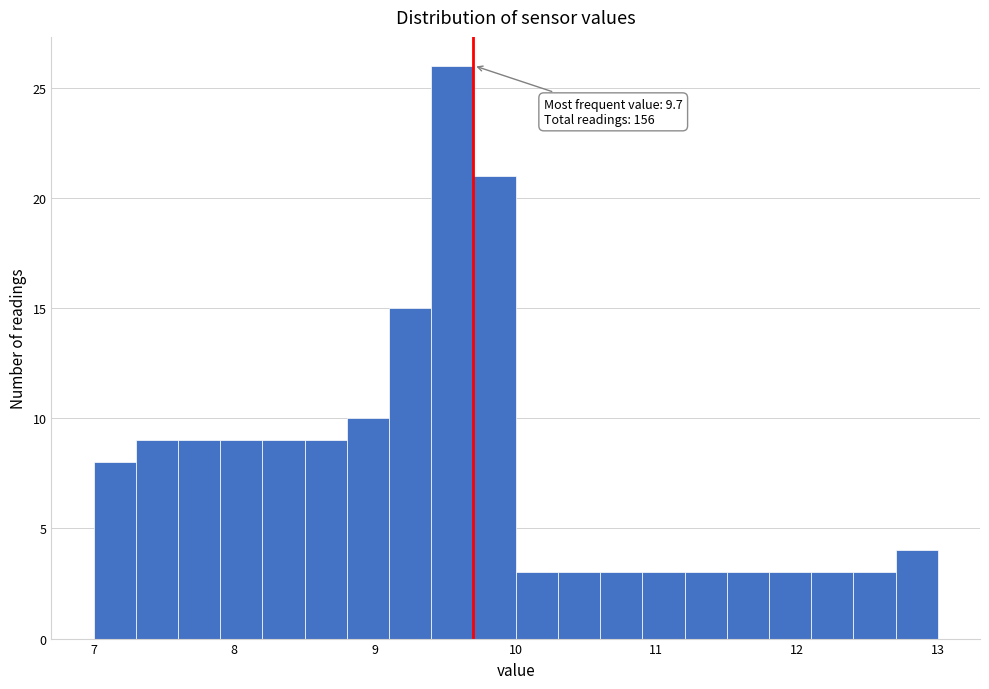

Read against the x-axis, roughly where is the centre of the tallest bar?

9.6